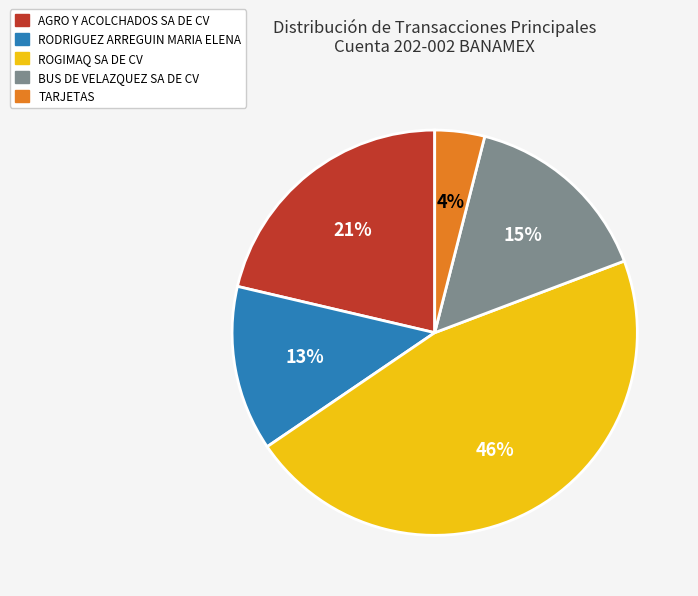

To the nearest percent, what is the combined percentage of RODRIGUEZ ARREGUIN MARIA ELENA and BUS DE VELAZQUEZ SA DE CV?

28%